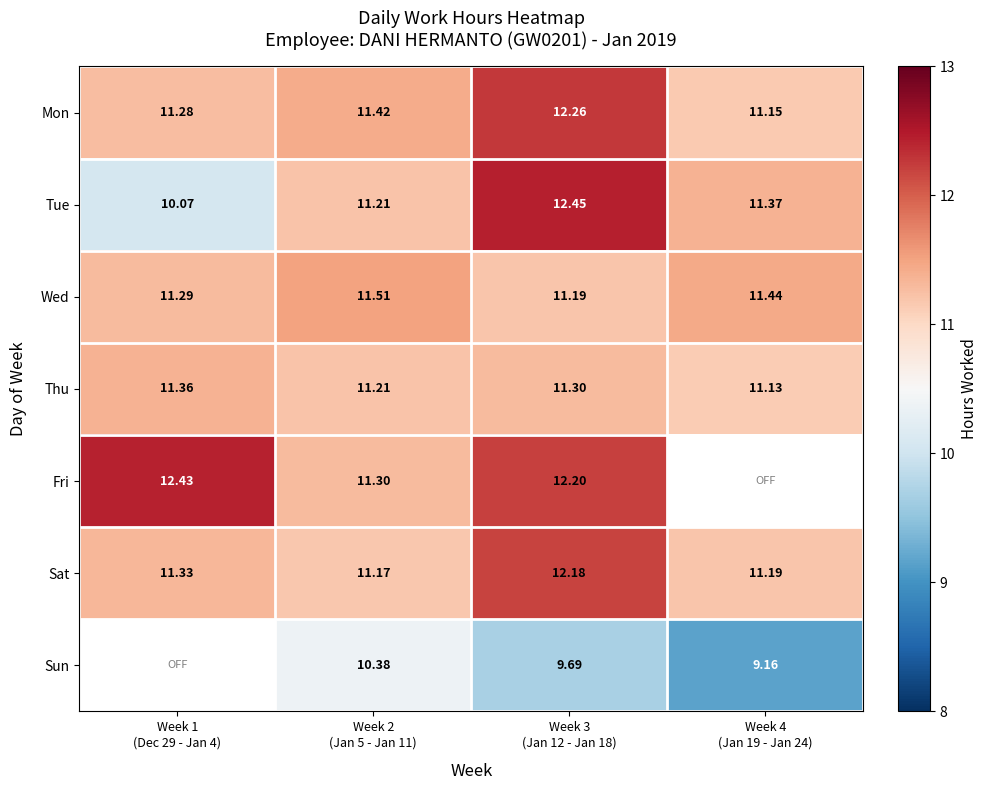

How many Sun values are between 9 and 10?

2